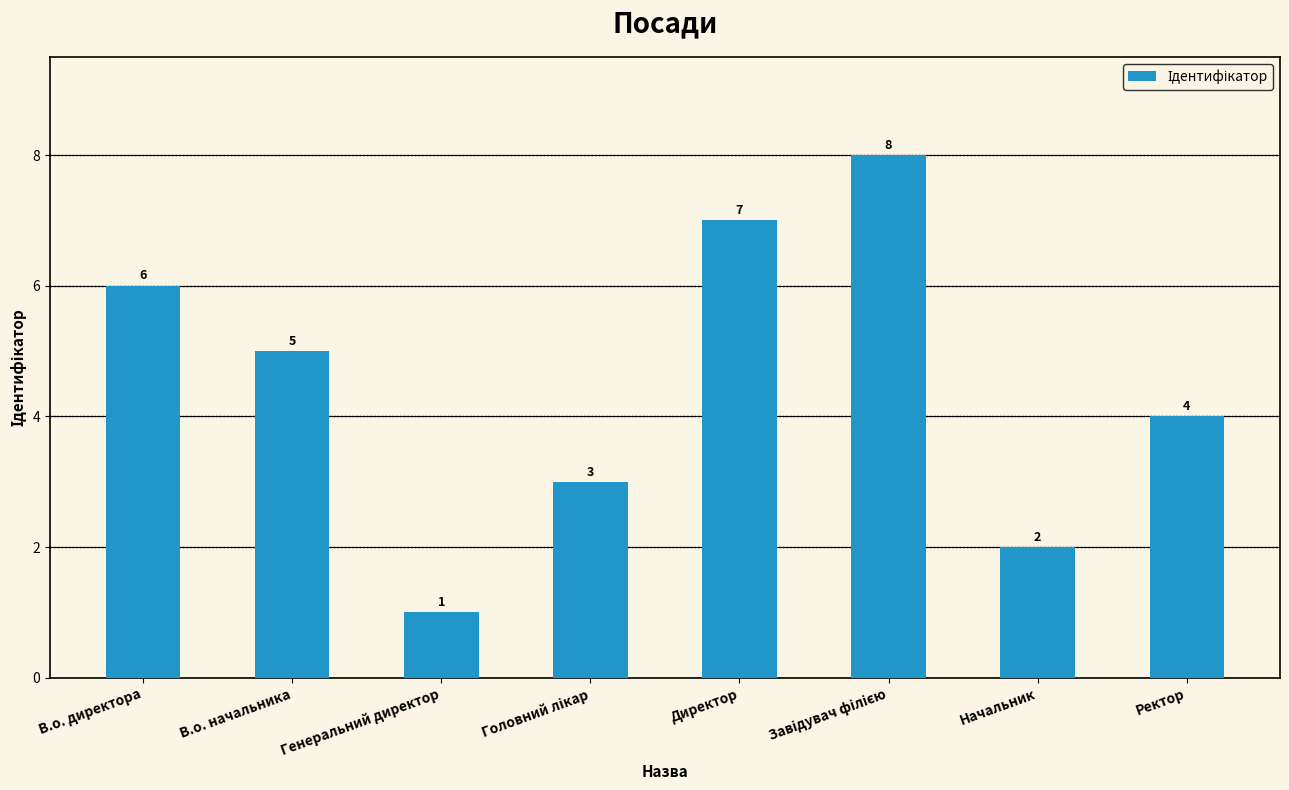

True or false: the data shows 2 at Начальник.

True